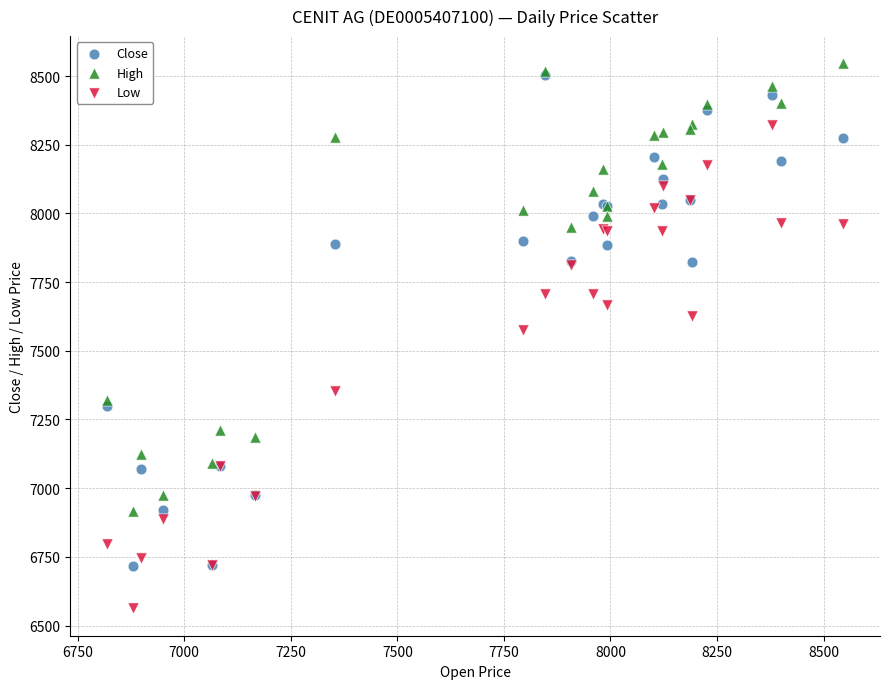

Which series reaches the minimum Y coordinate?

Low